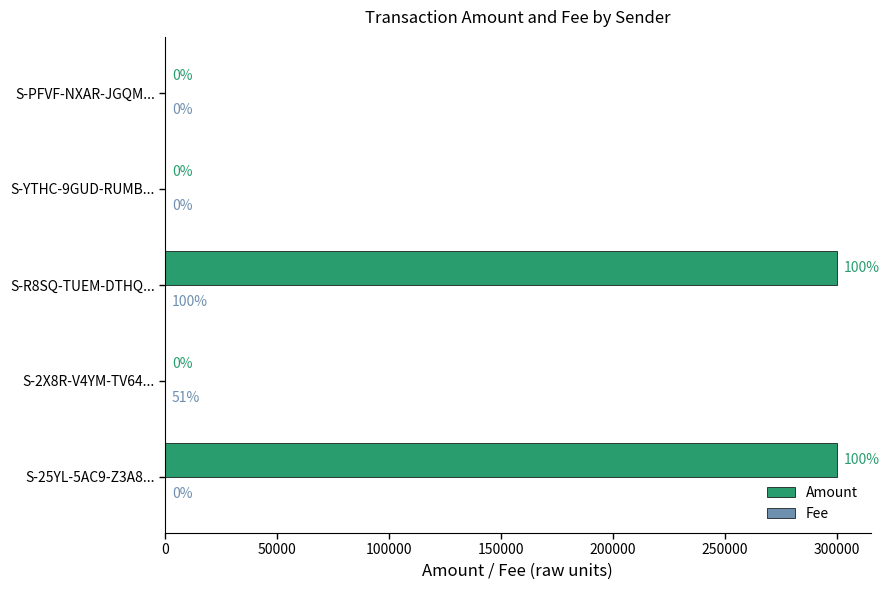

The value of Amount at S-PFVF-NXAR-JGQM... is 0.0. True or false?

True